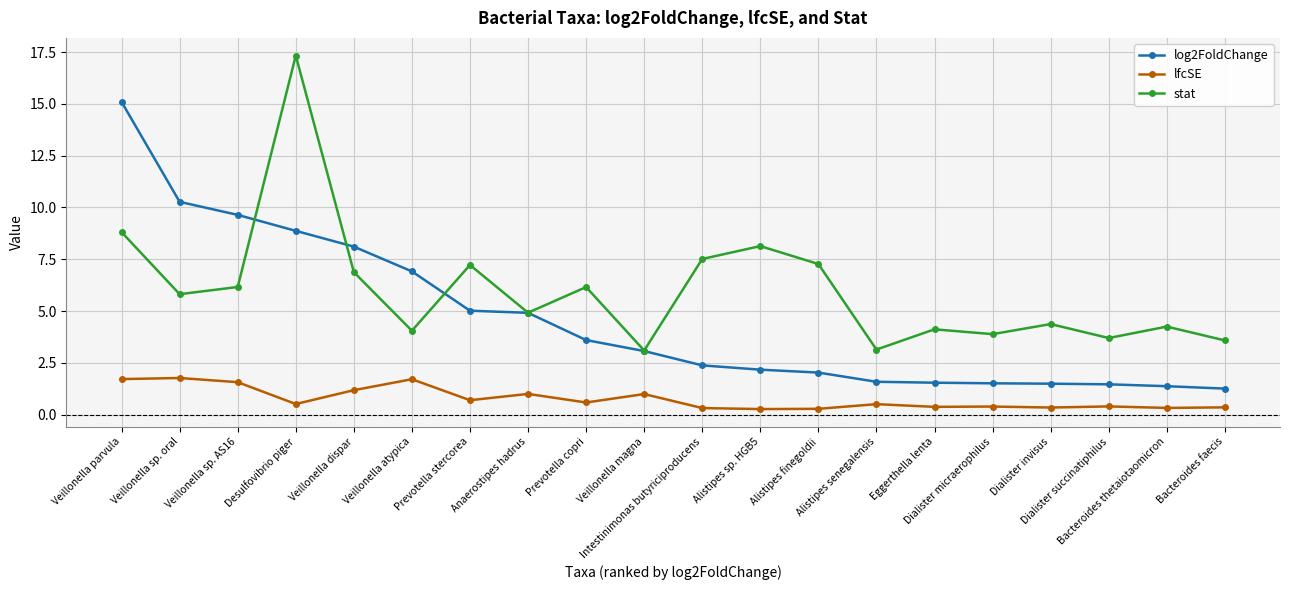

At which category is the sum across all series the highest?

Desulfovibrio piger